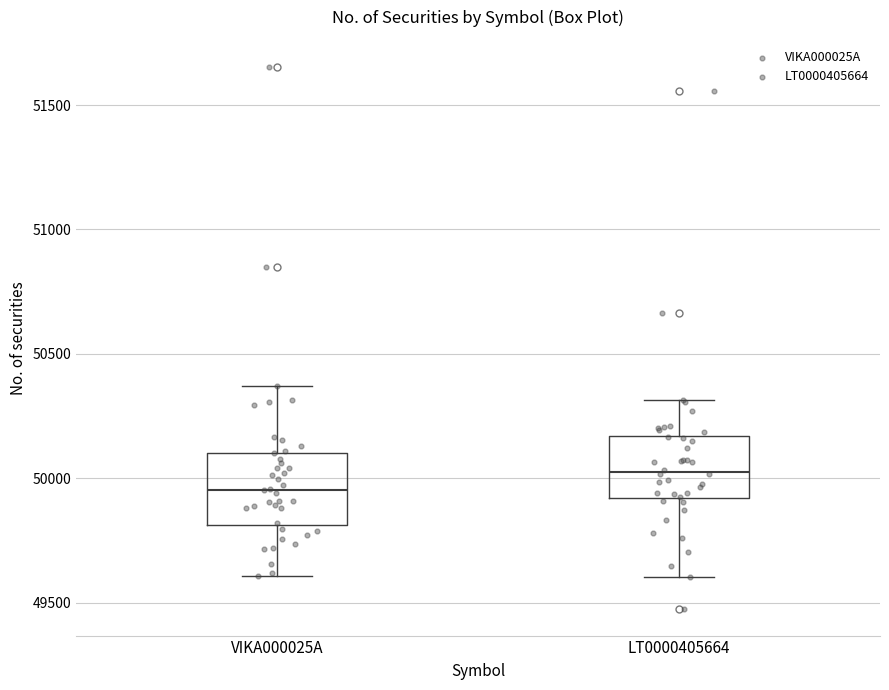

Reading left to right, transcribe this box plot: for each box, give where its median line is, the range the box spans, and where its two whiskers end, as read against the y-axis. The values are not printed on the chart, so give them approximately, as read against the axis.

VIKA000025A: median 49950, box 49800 to 50100, whiskers 49600 to 50350
LT0000405664: median 50050, box 49900 to 50150, whiskers 49600 to 50300